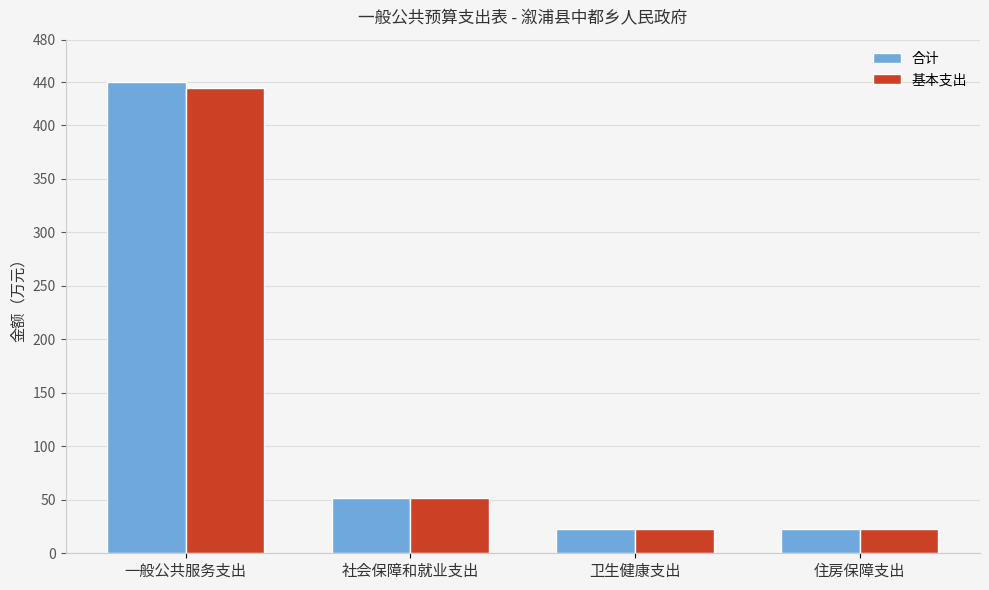

What is the sum of the 合计 values at 卫生健康支出 and 一般公共服务支出?

463.8